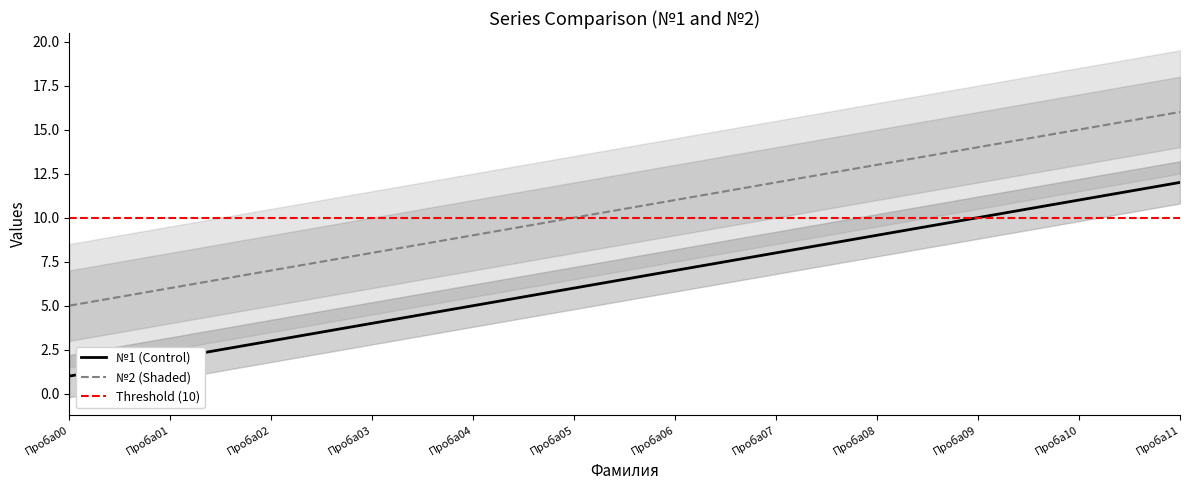

Rank the series at Проба00 from lowest to highest value.

№1, №2